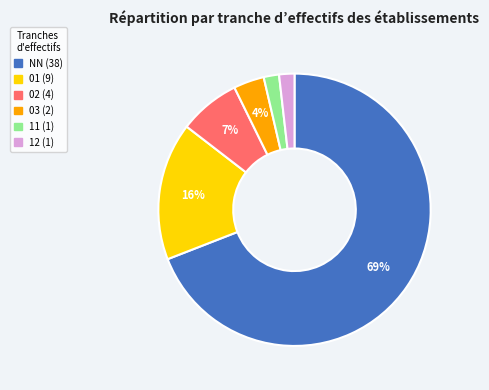

Is the sum of 03 and NN greater than half?

Yes